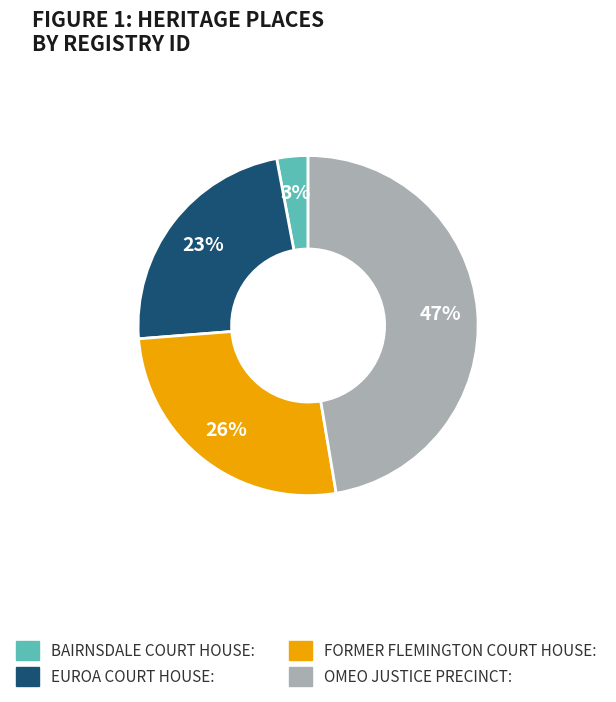

Does BAIRNSDALE COURT HOUSE account for over 50% of the chart?

No